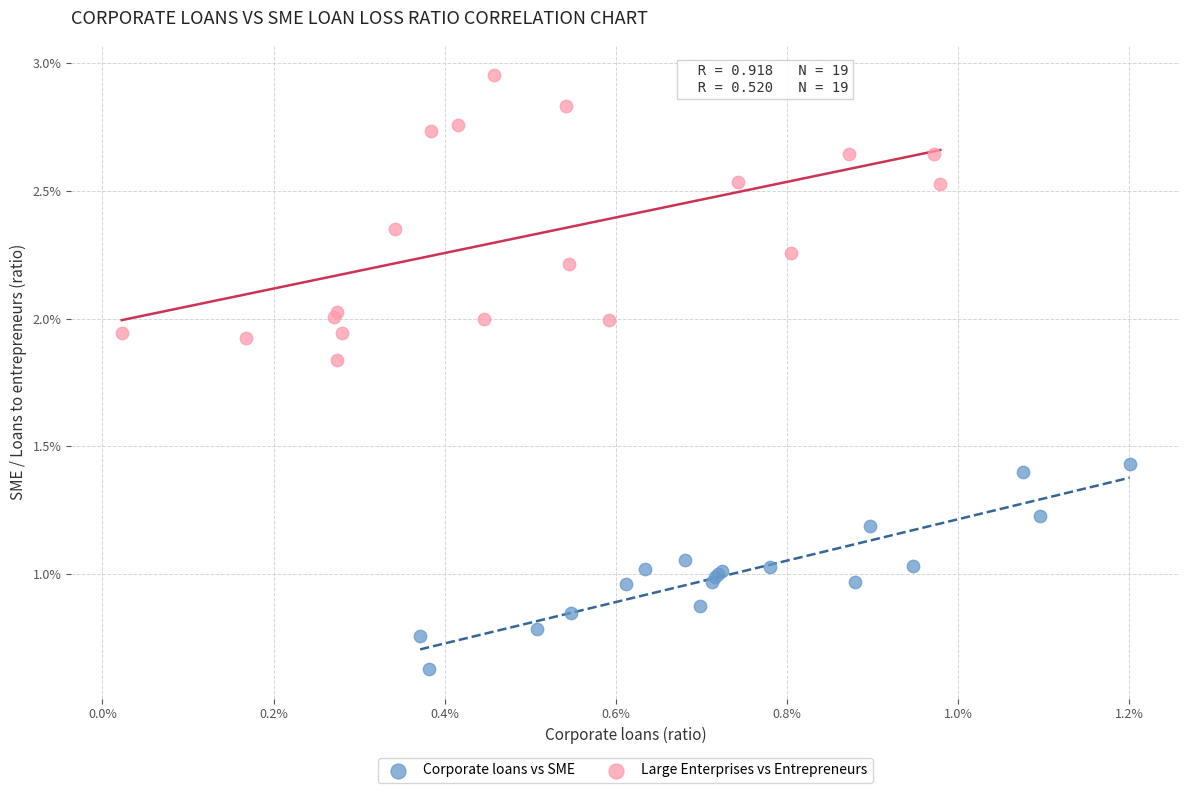

What are all the series names shown in the legend?

Corporate loans vs SME, Large Enterprises vs Entrepreneurs